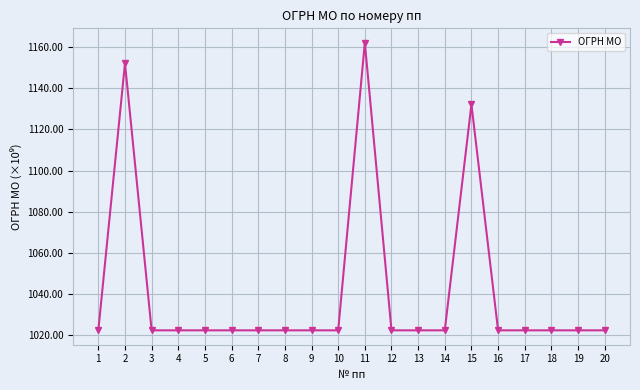

Reading right to left, list all the values displayed in this chart.

1022.2	1022.2	1022.2	1022.2	1022.2	1132.2	1022.2	1022.2	1022.2	1162.2	1022.2	1022.2	1022.2	1022.2	1022.2	1022.2	1022.2	1022.2	1152.2	1022.2